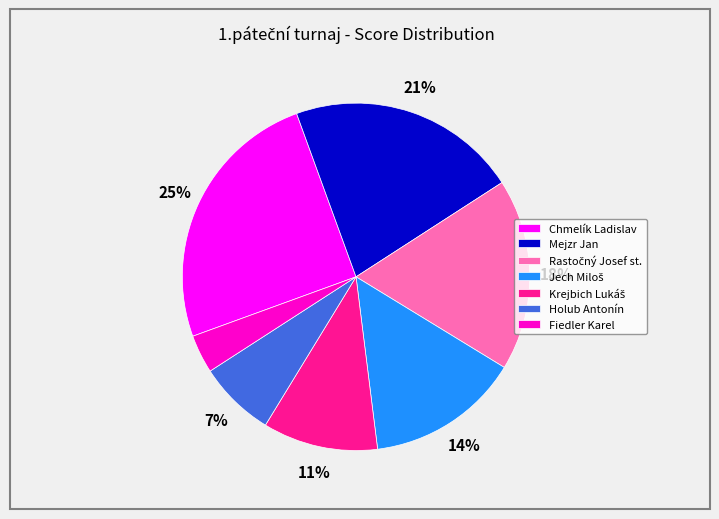

To the nearest percent, what portion does Chmelík Ladislav represent?

25%